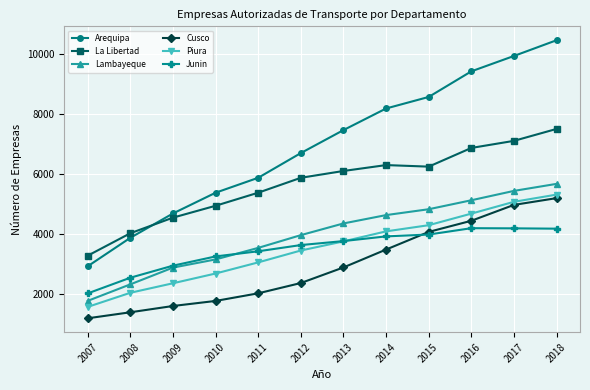

How many values in the La Libertad series are below 6099?

6